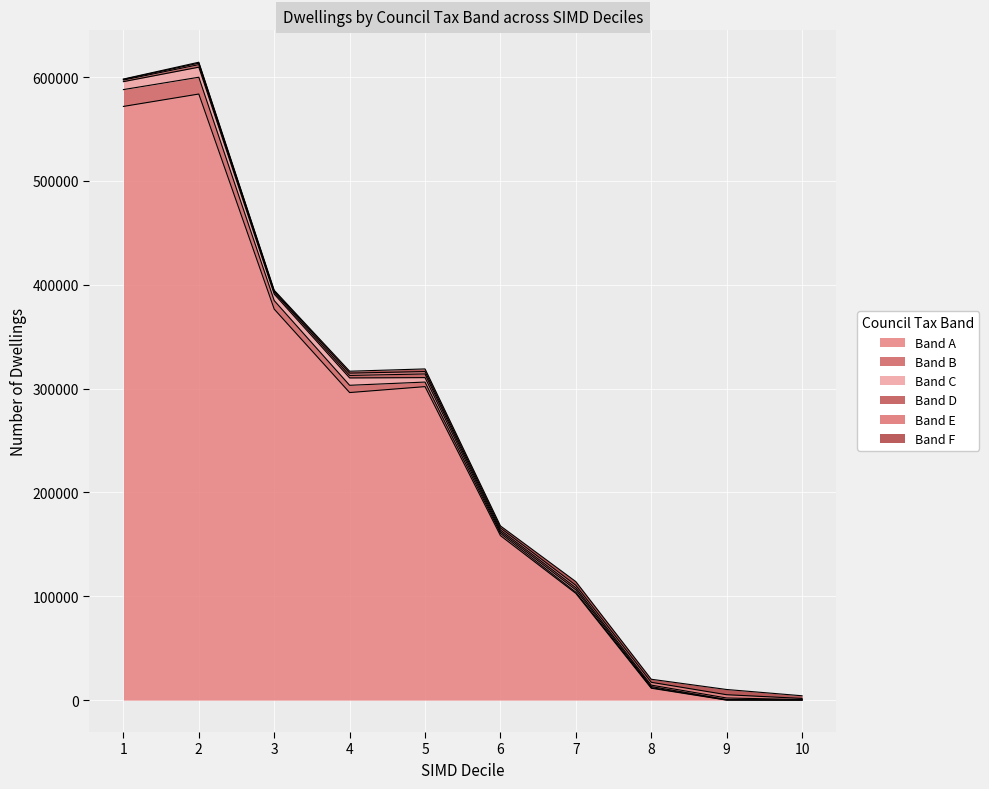

Reading left to right, extract all data points from this chart.

Band A: 571758	583698	376541	296201	301912	158429	102793	11453	0	0
Band B: 16212	16166	8239	6998	4389	2133	1191	553	162	121
Band C: 7652	9683	6213	7095	4290	1549	2156	1031	406	119
Band D: 1524	2453	1677	2381	3528	1749	2089	1411	1489	337
Band E: 652	1438	1175	2226	2318	1945	2361	2726	3155	1059
Band F: 327	881	836	1847	2525	1963	3529	2940	5025	2558